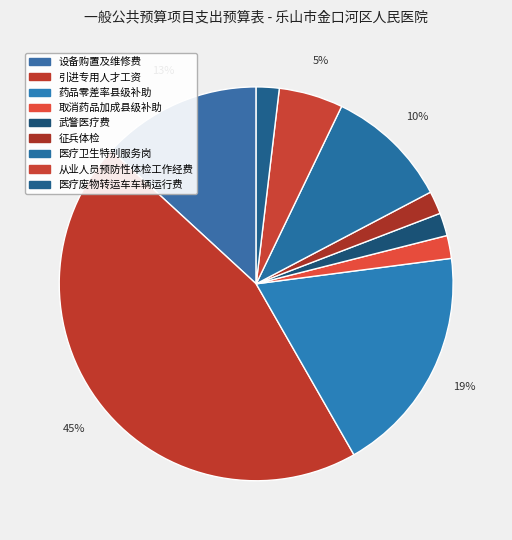

To the nearest percent, what is the difference between the 征兵体检 and 医疗卫生特别服务岗 slice percentages?

8%